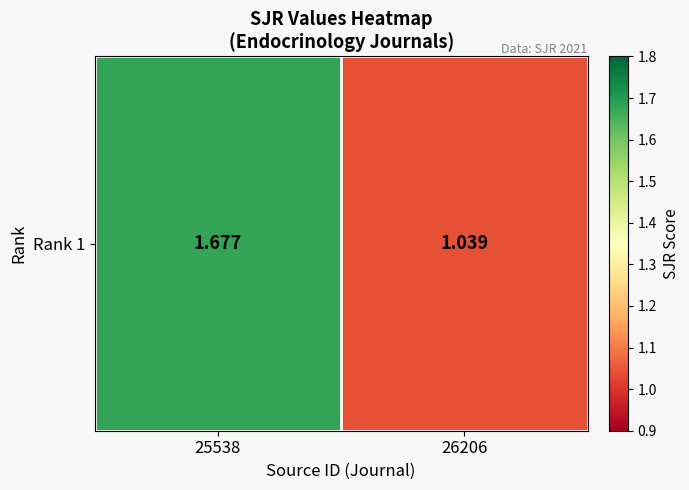

At which category does the chart reach its peak across all series?

25538